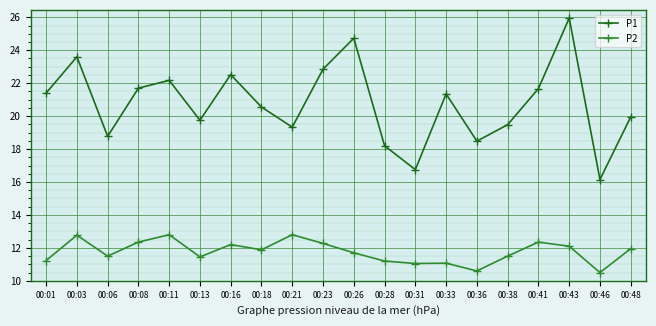

How many lines are shown in the chart?

2